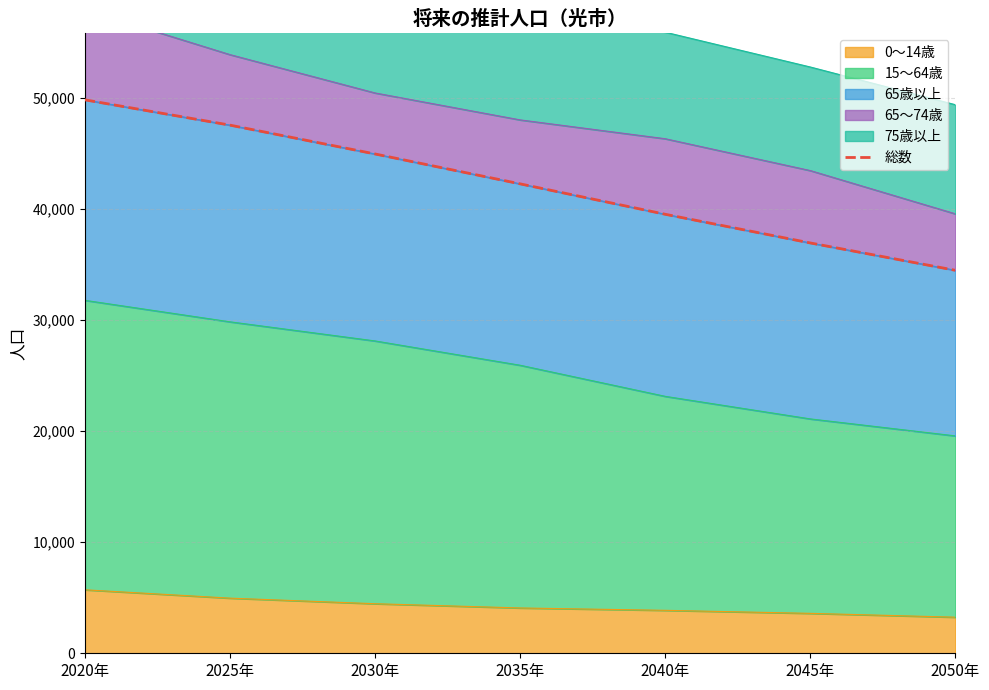

The value at 2035年 is 42238. True or false?

True